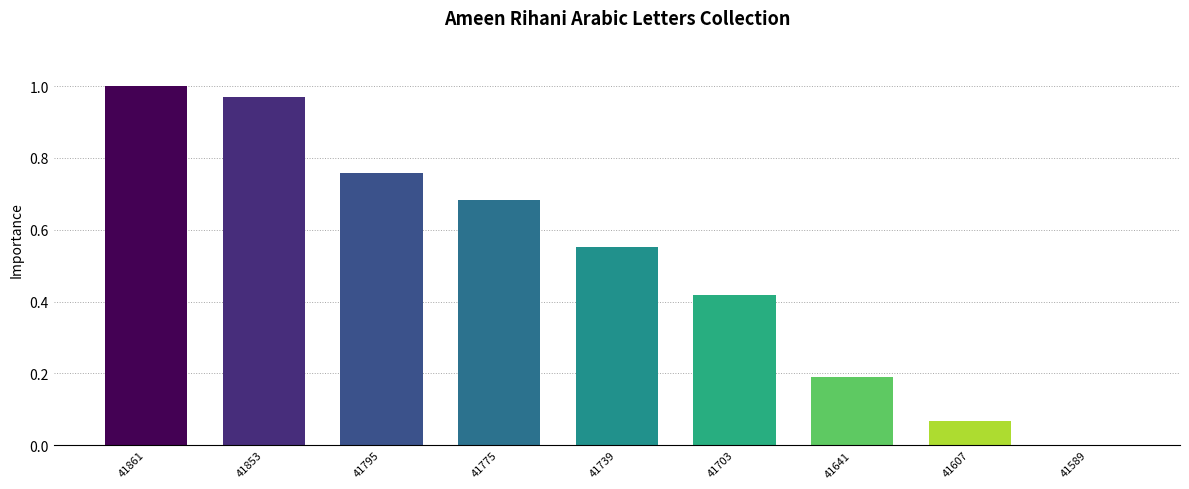

Are the bars horizontal?

No